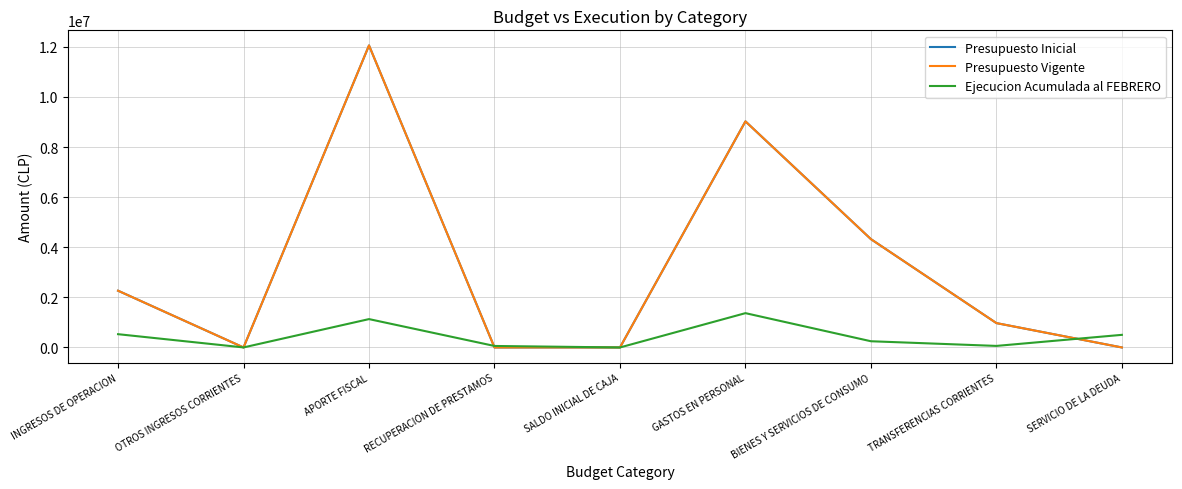

Which series has the largest total across all categories?

Presupuesto Inicial